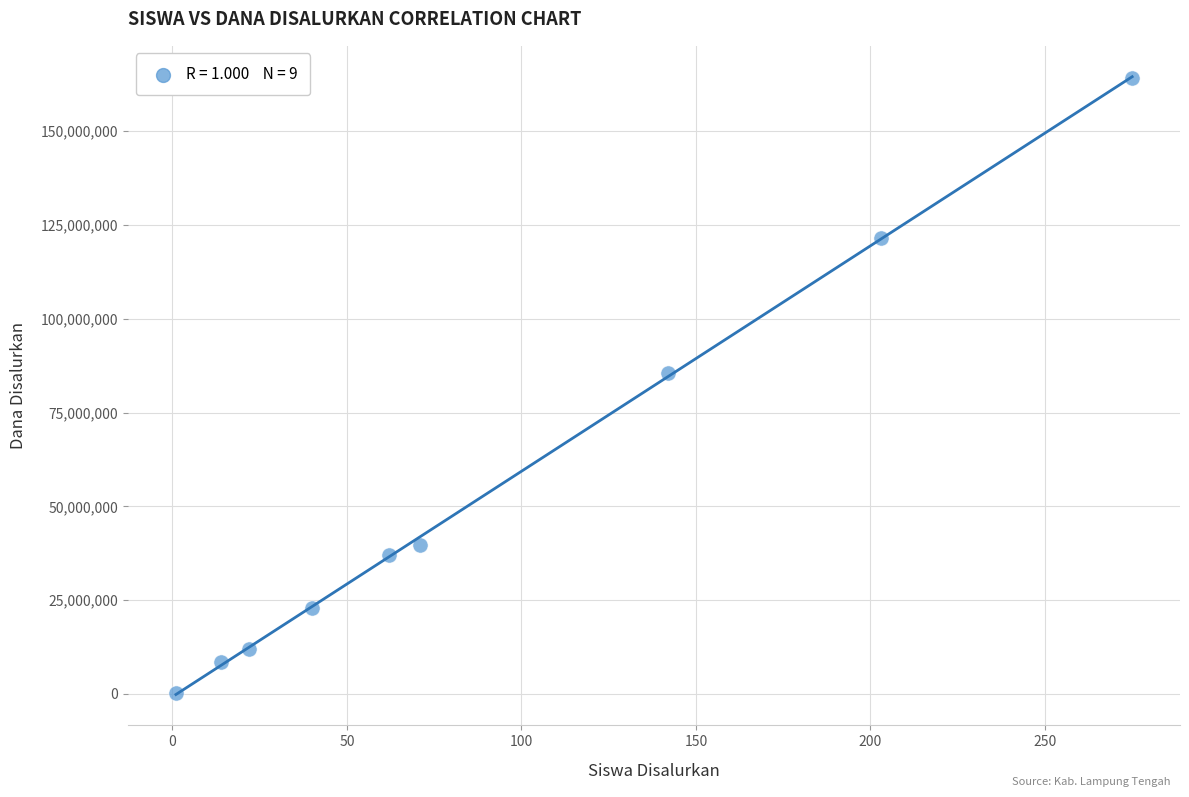

What Y value in the scatter plot is closest to 82312500?

85500000